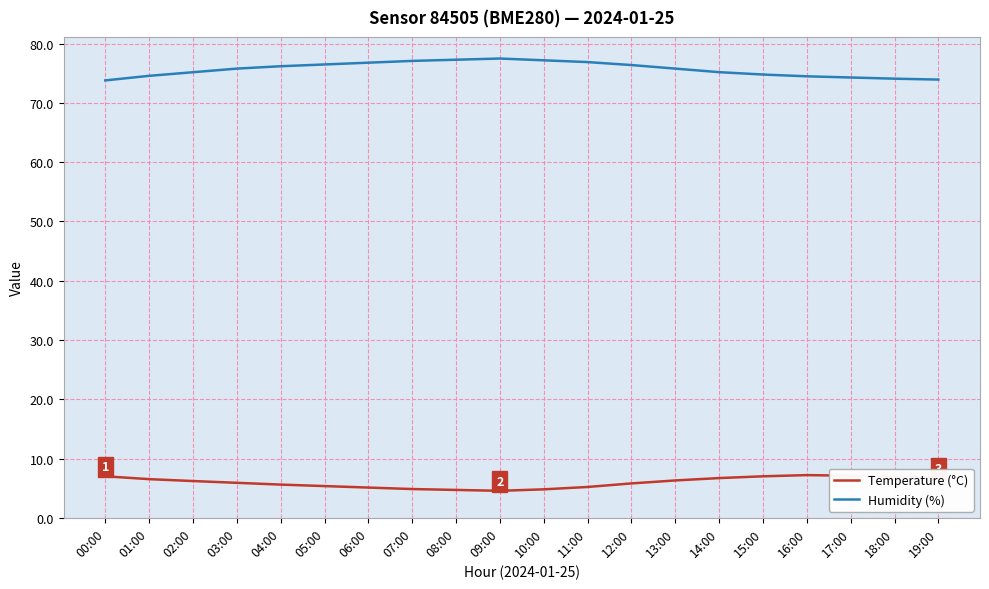

List the series in order of their peak value, lowest first.

Temperature (°C), Humidity (%)